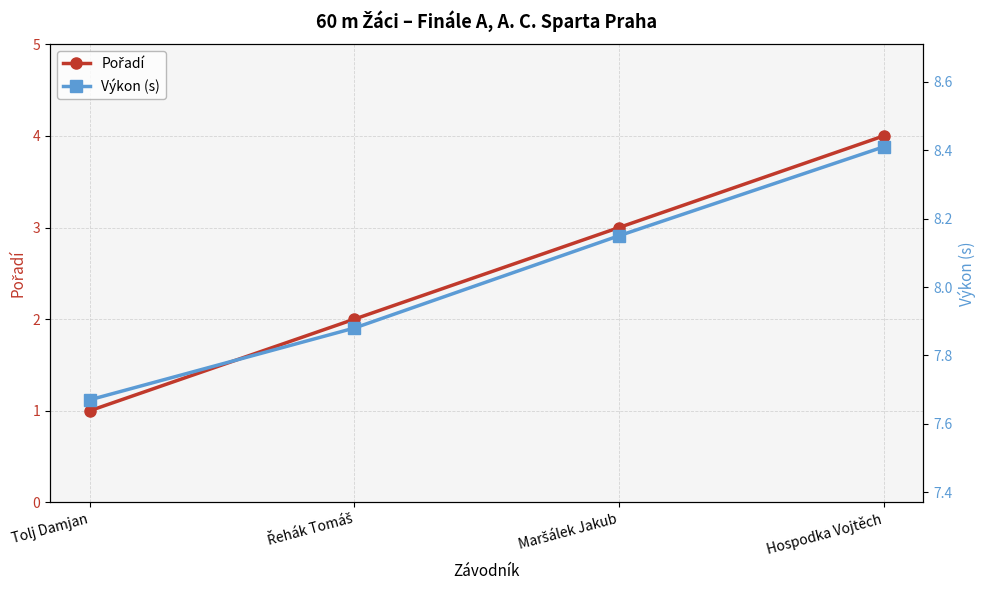

Between Tolj Damjan and Maršálek Jakub, which series saw the biggest shift?

Pořadí